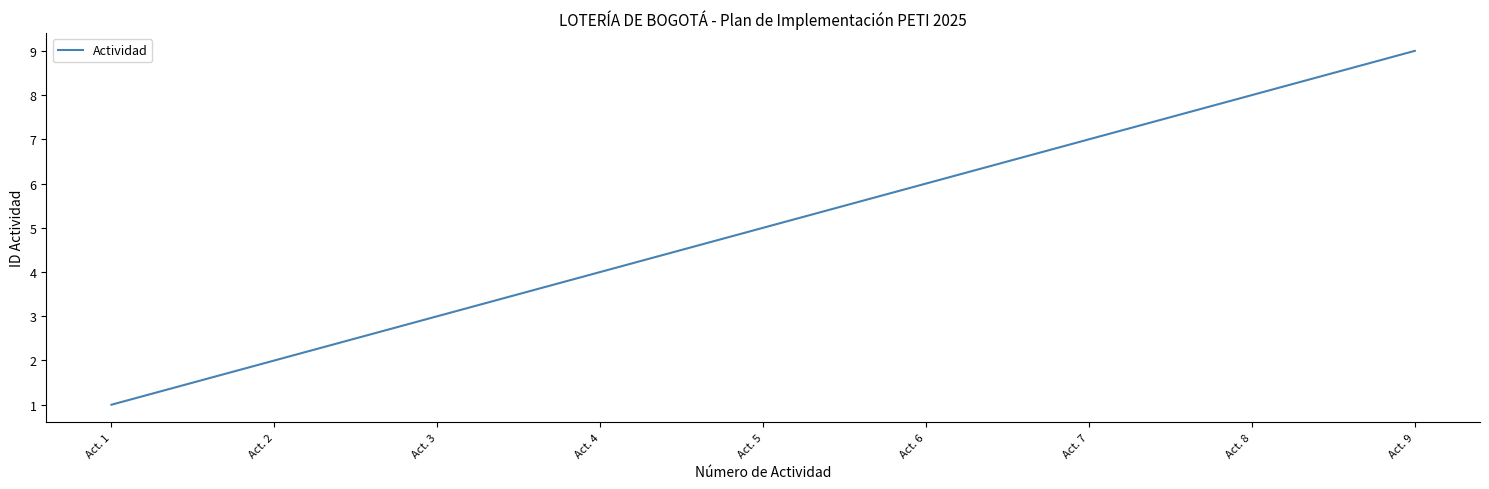

Reading left to right, list all the values displayed in this chart.

1	2	3	4	5	6	7	8	9